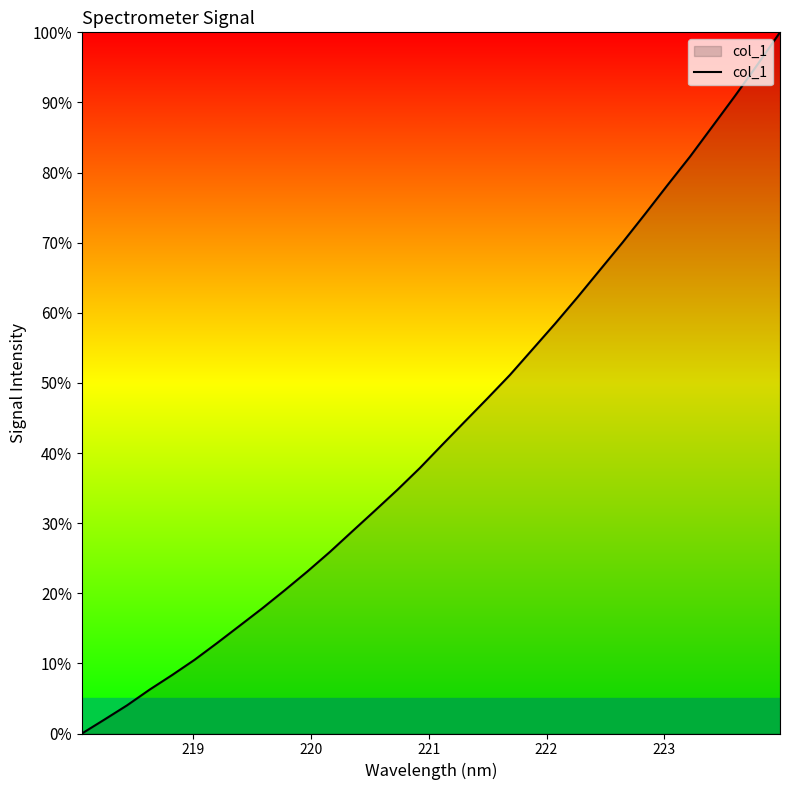

What is the greatest value displayed?

100.0